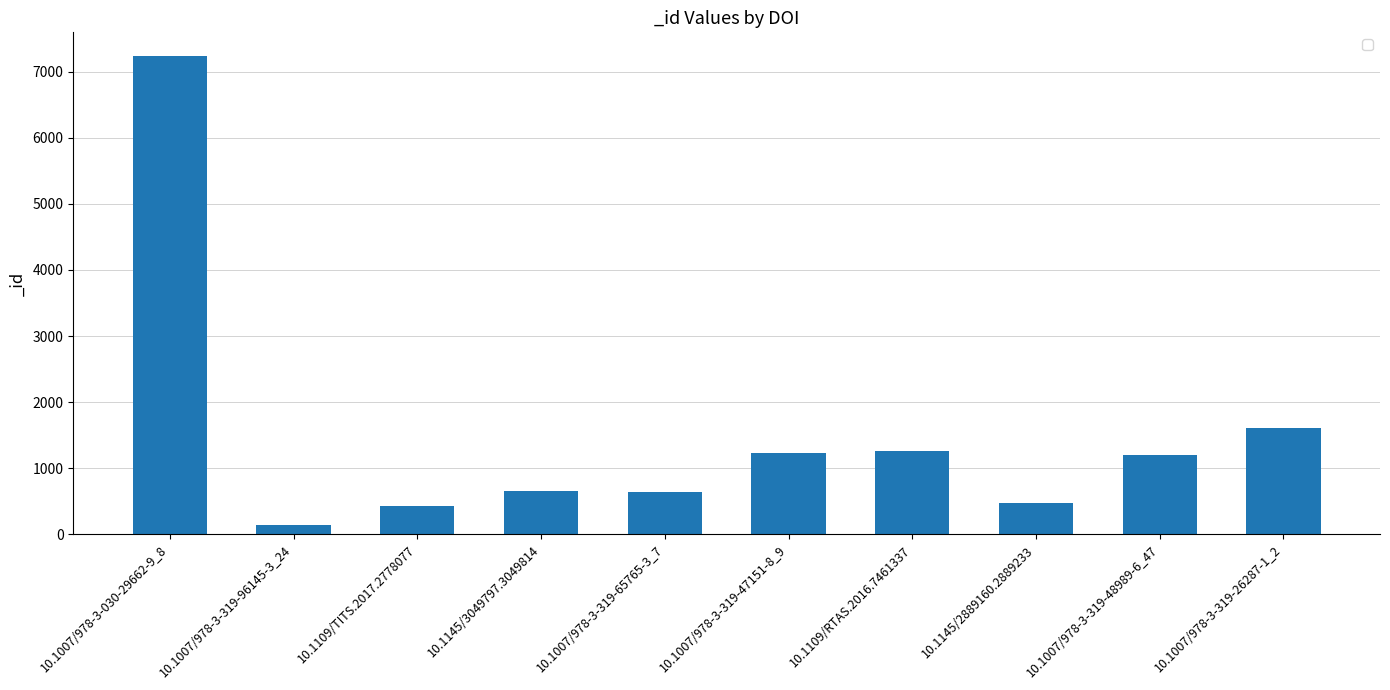

Which label corresponds to the largest value in the chart?

10.1007/978-3-030-29662-9_8